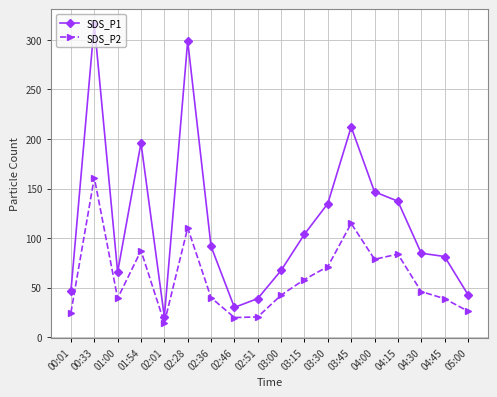

What is the difference between the maximum and minimum values in the SDS_P1 series?

295.1